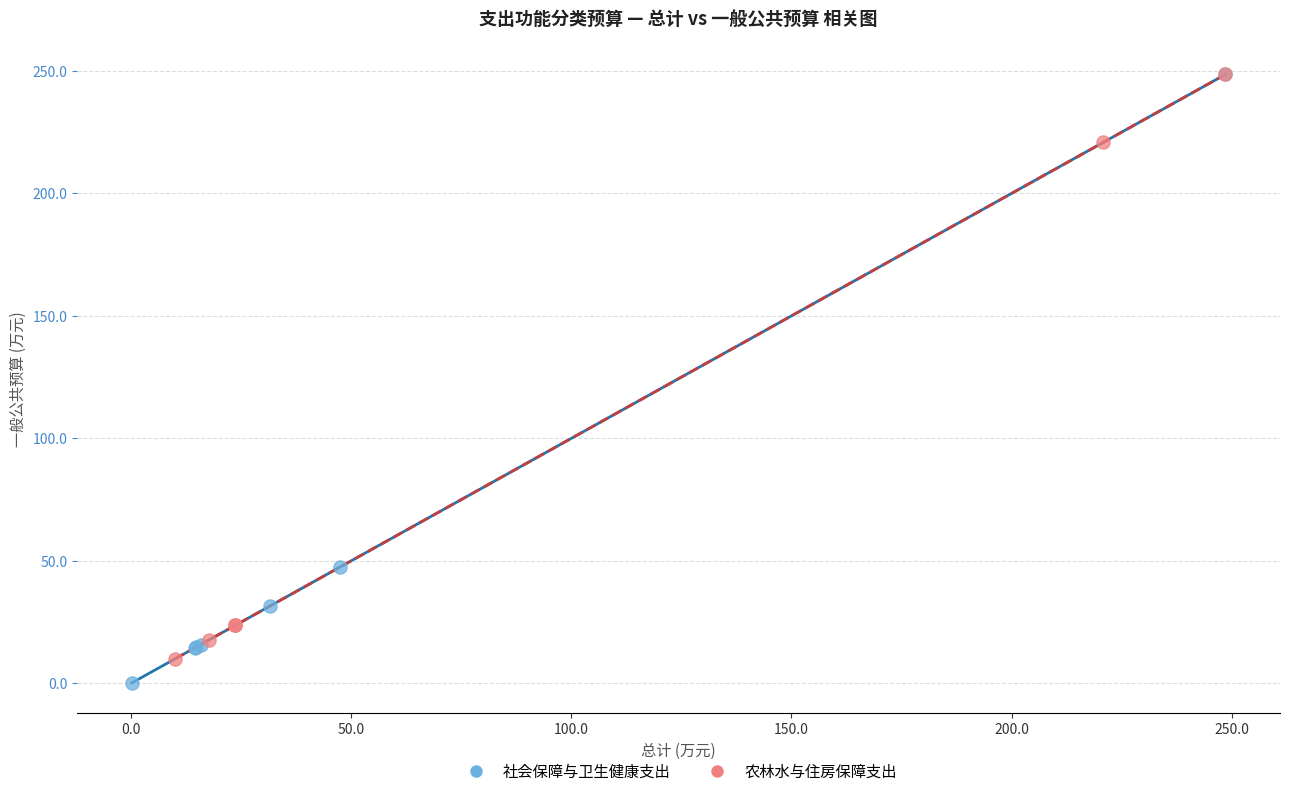

What are all the series names shown in the legend?

社会保障与卫生健康支出, 农林水与住房保障支出